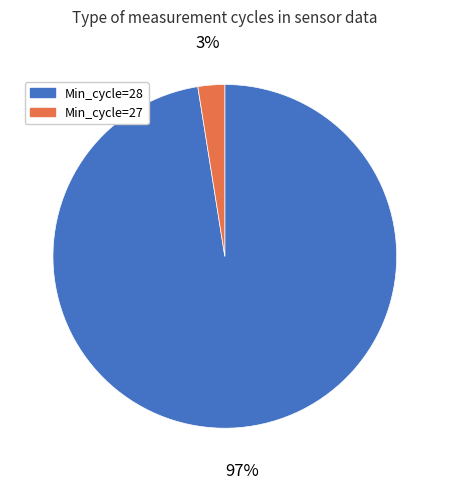

Is there any slice that represents more than half of the pie?

Yes